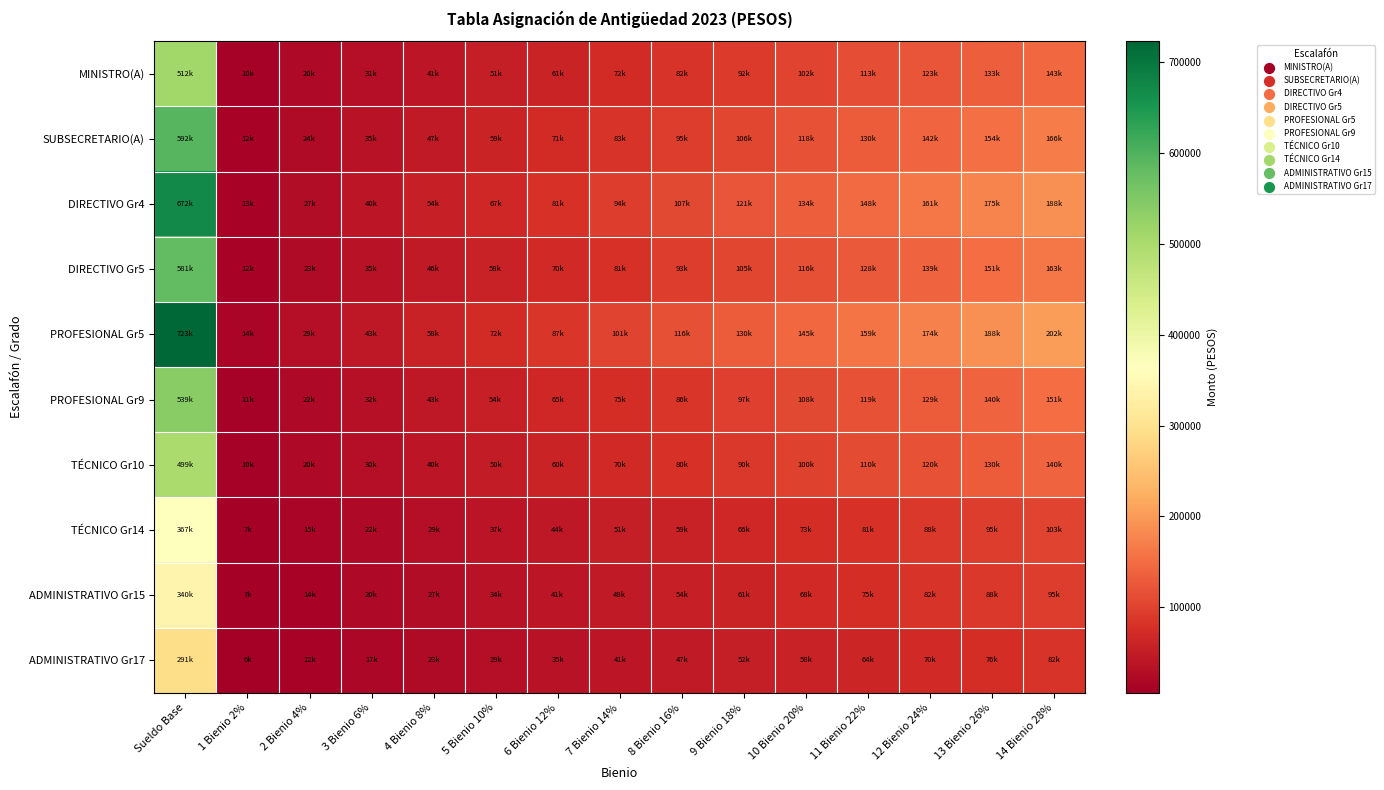

At which category is the sum across all series the highest?

Sueldo Base